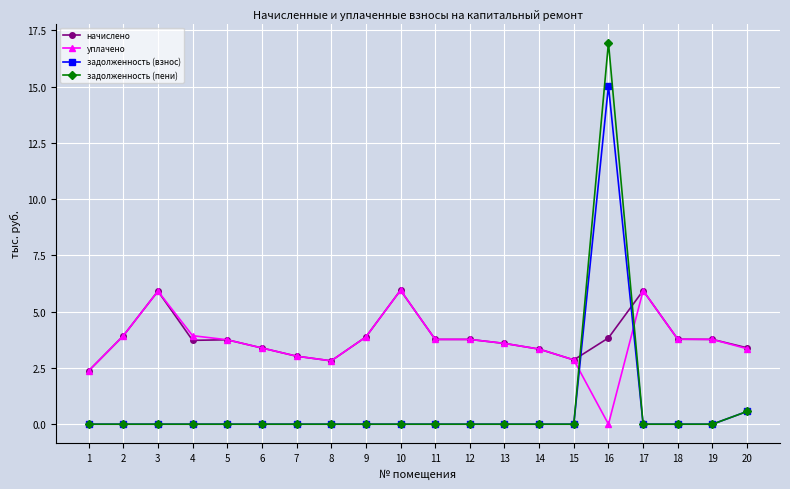

Which label corresponds to the largest value in the chart?

16